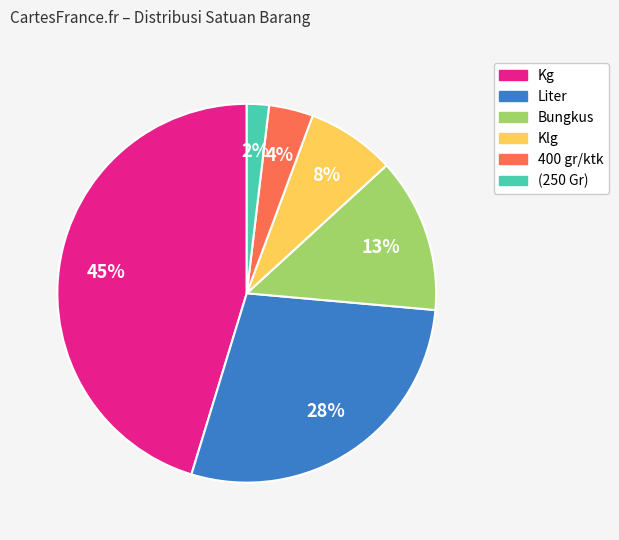

What is the ratio of the value at 400 gr/ktk to the value at Bungkus?

0.3